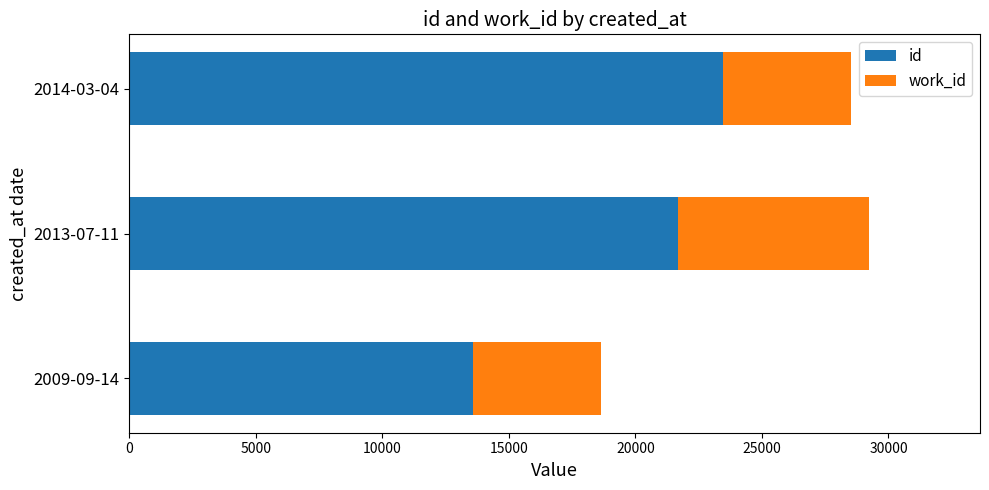

How many series are shown in this chart?

2